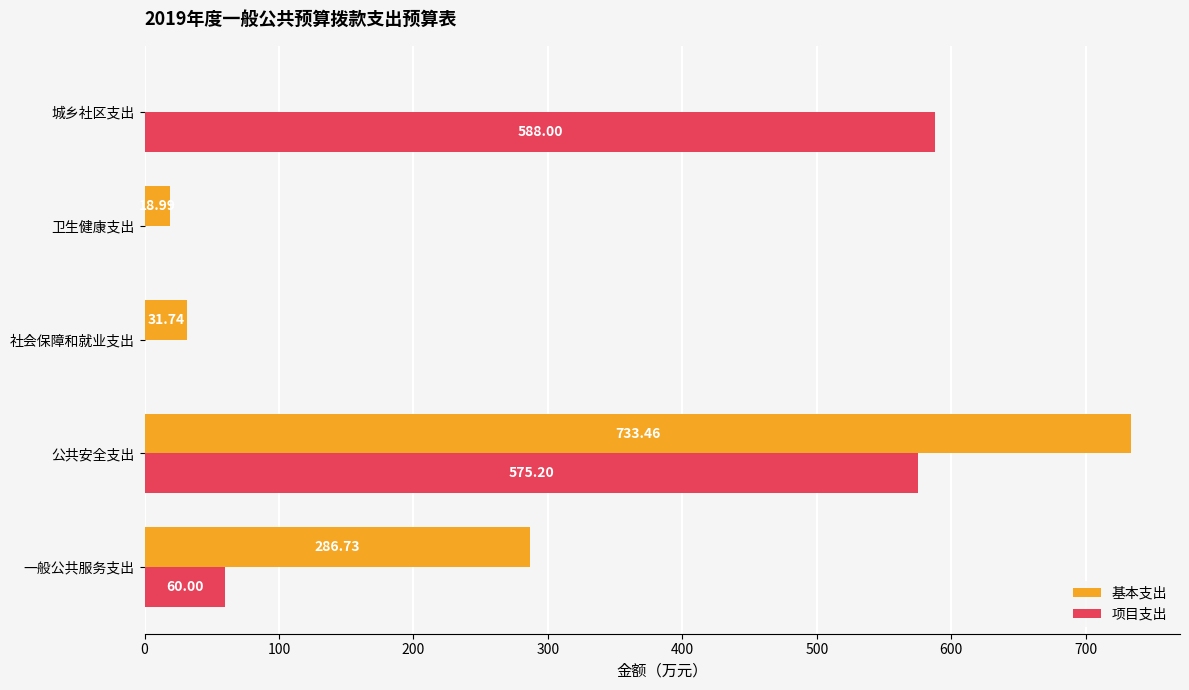

Where is 项目支出 nearest to the value 294?

一般公共服务支出